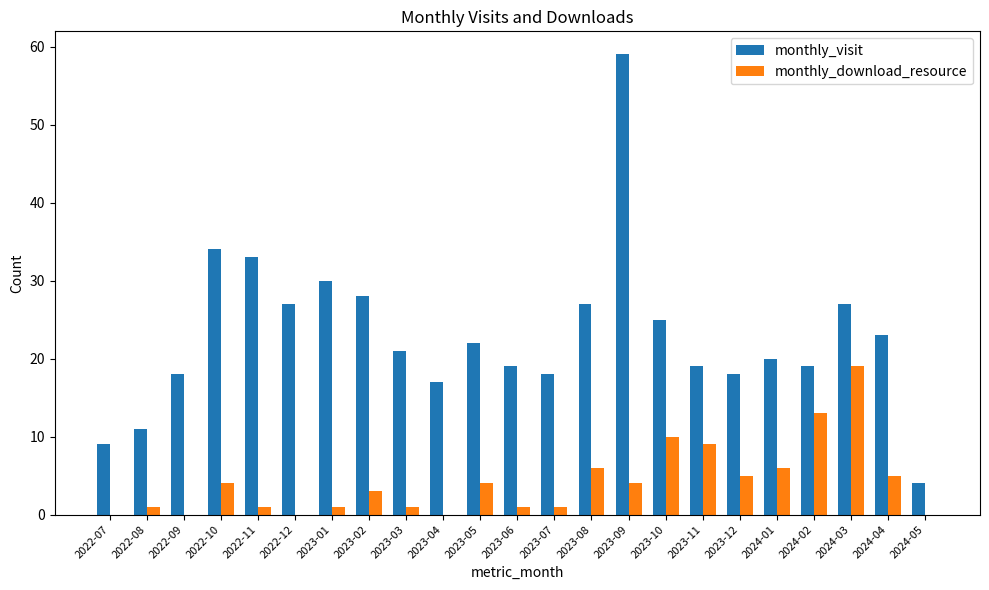

Where does the monthly_download_resource series first go above 3?

2022-10